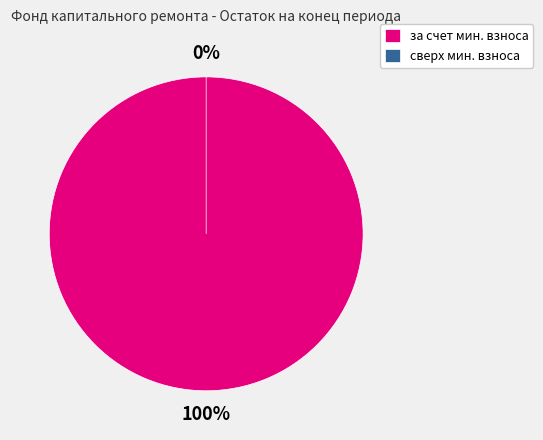

To the nearest percent, what is the difference between the за счет минимального взноса and сверх минимального взноса slice percentages?

100%